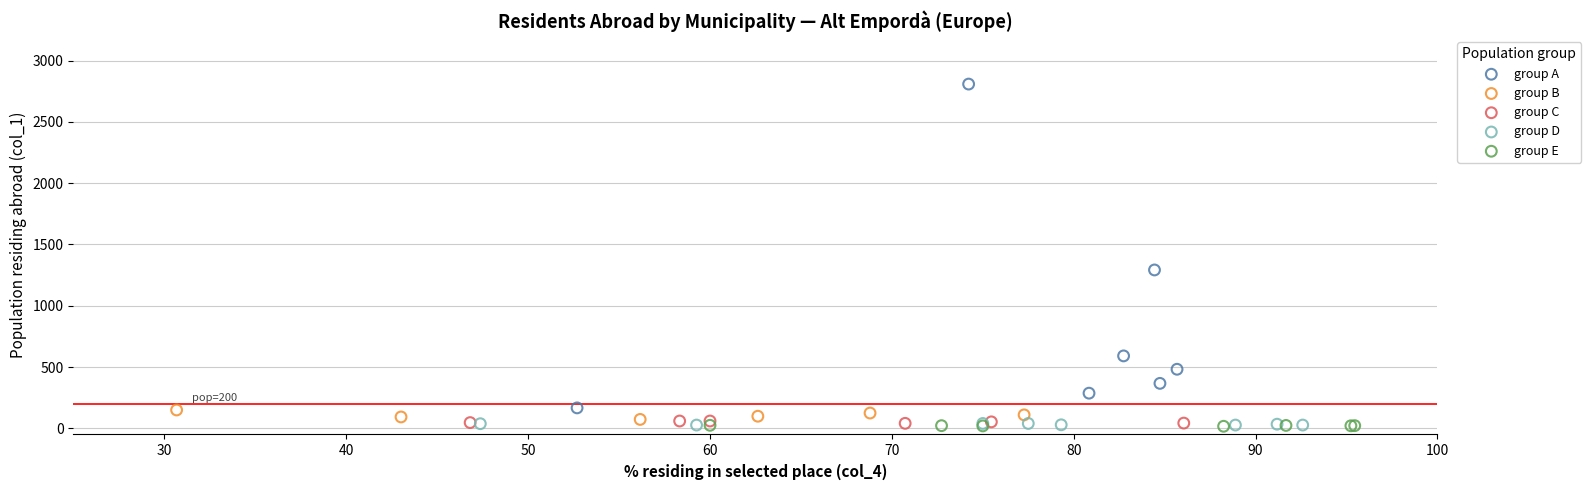

Which series has the widest spread of Y values?

group A